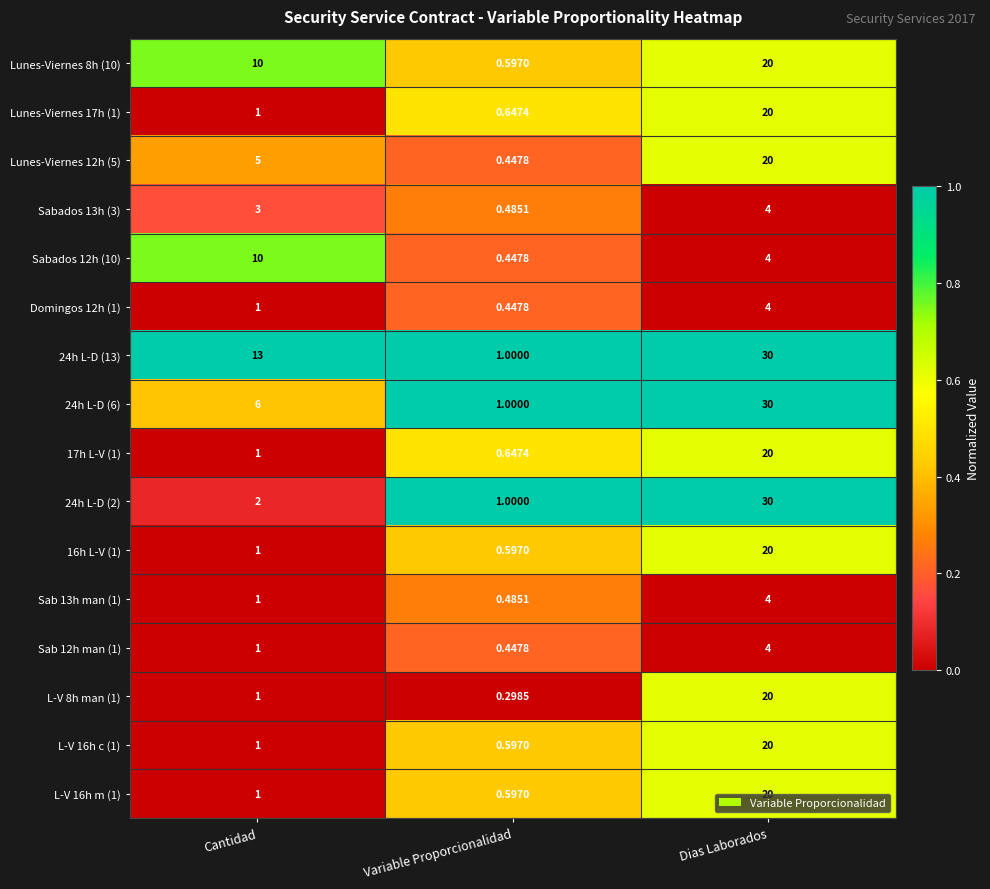

Which category has the lowest value in the 24h L-D (6) series?

Variable Proporcionalidad